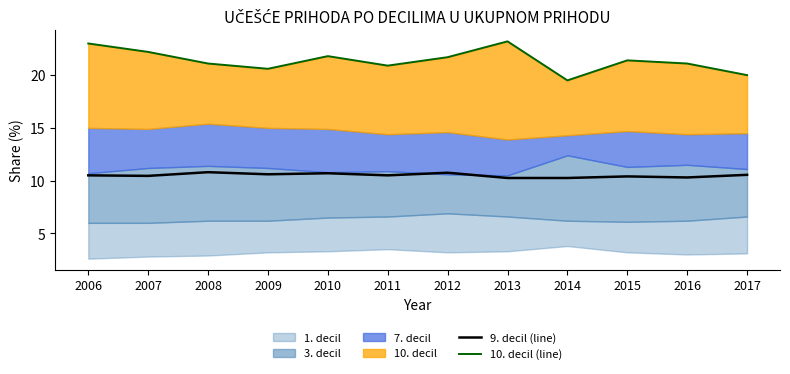

Which label corresponds to the largest value in the chart?

2013